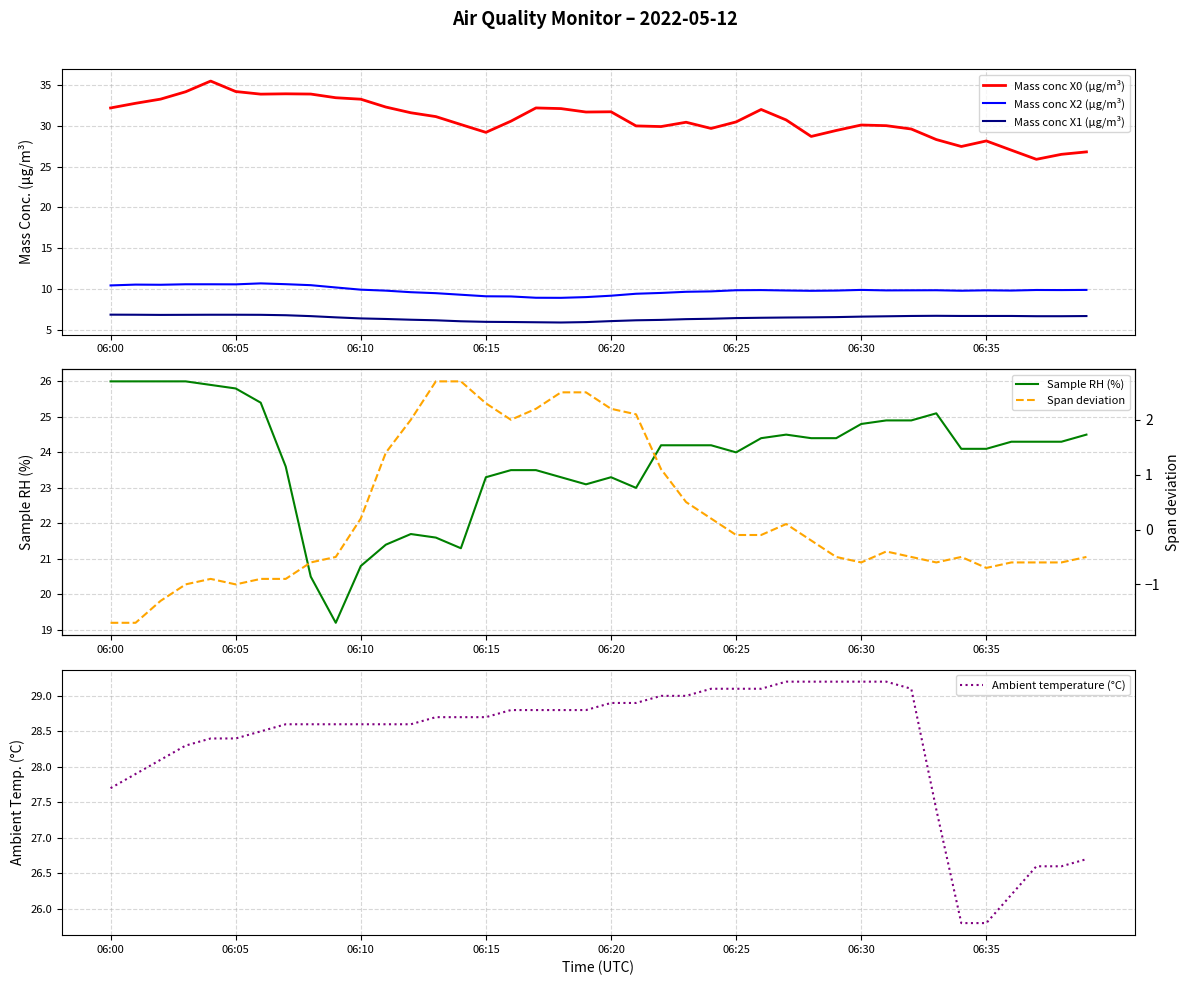

True or false: Mass conc X1 (μg/m³) and Mass conc X0 (μg/m³) intersect in this chart.

False